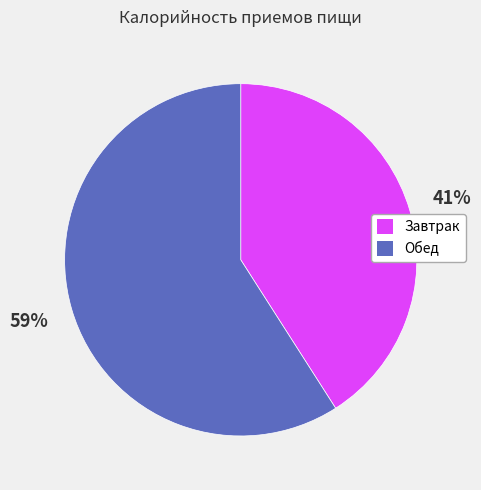

Is it true that Завтрак is 41% of the pie?

True